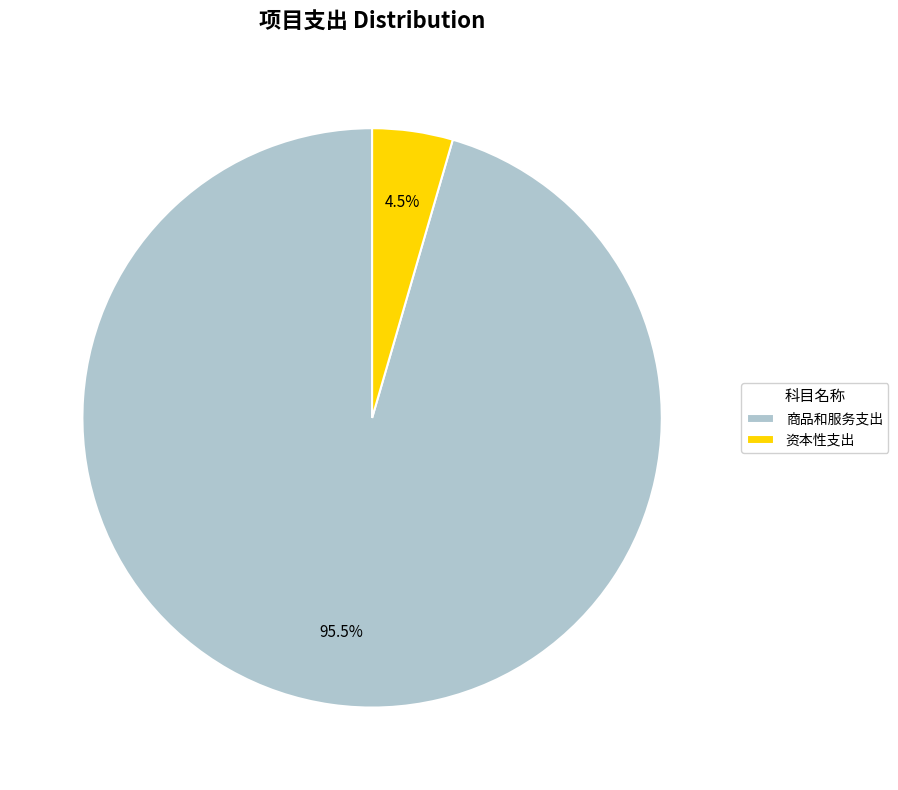

Is 商品和服务支出 the majority of the pie?

Yes